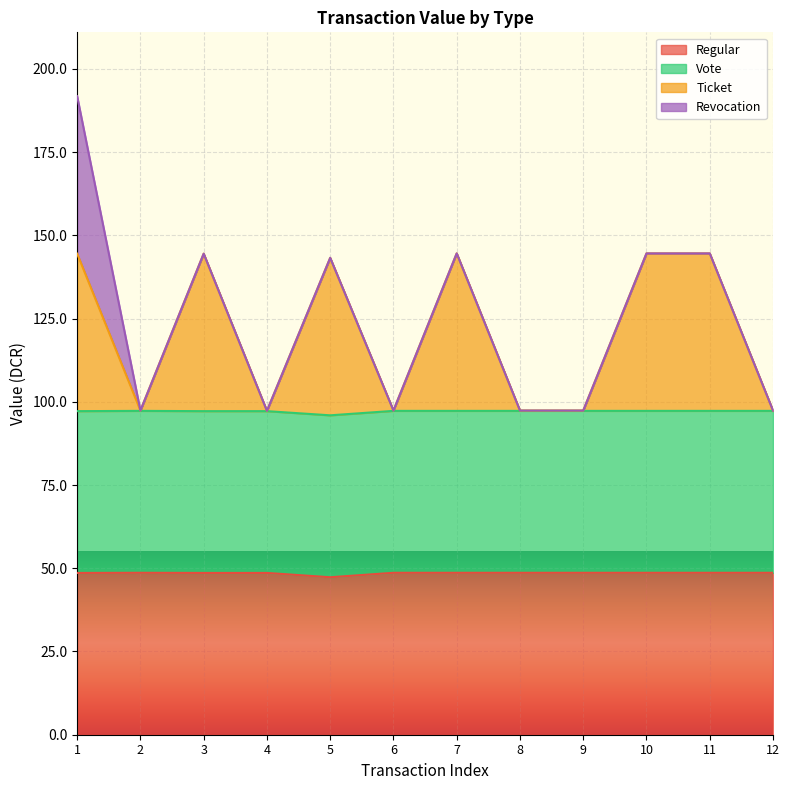

Is it true that Regular equals 25.8 at 11?

False